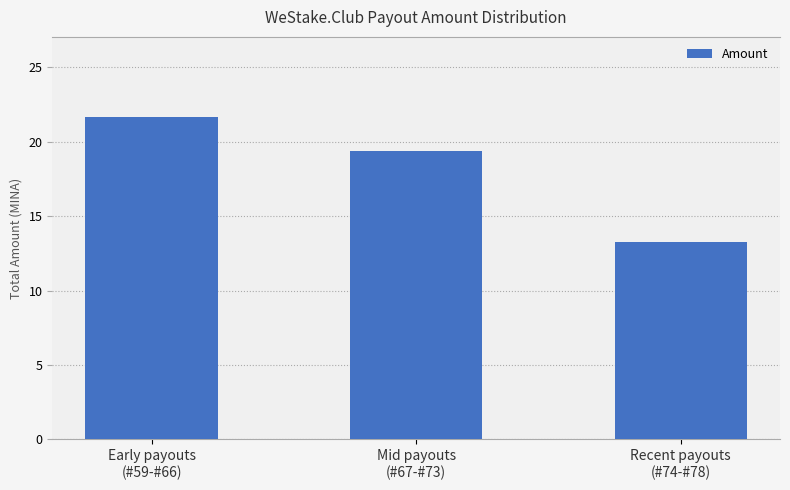

What is the value of the 2nd bar from the left?

19.4